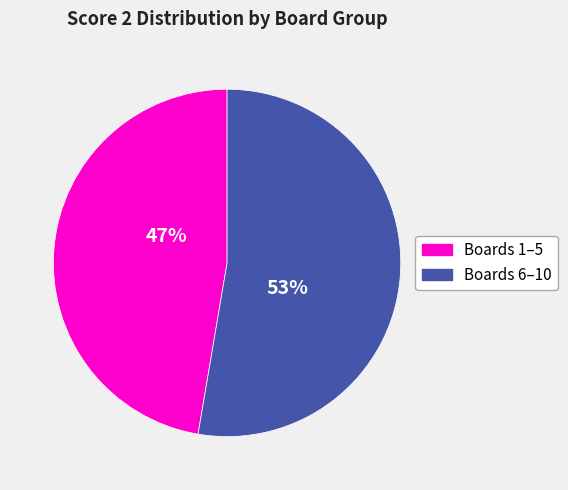

Does any single category account for the majority?

Yes